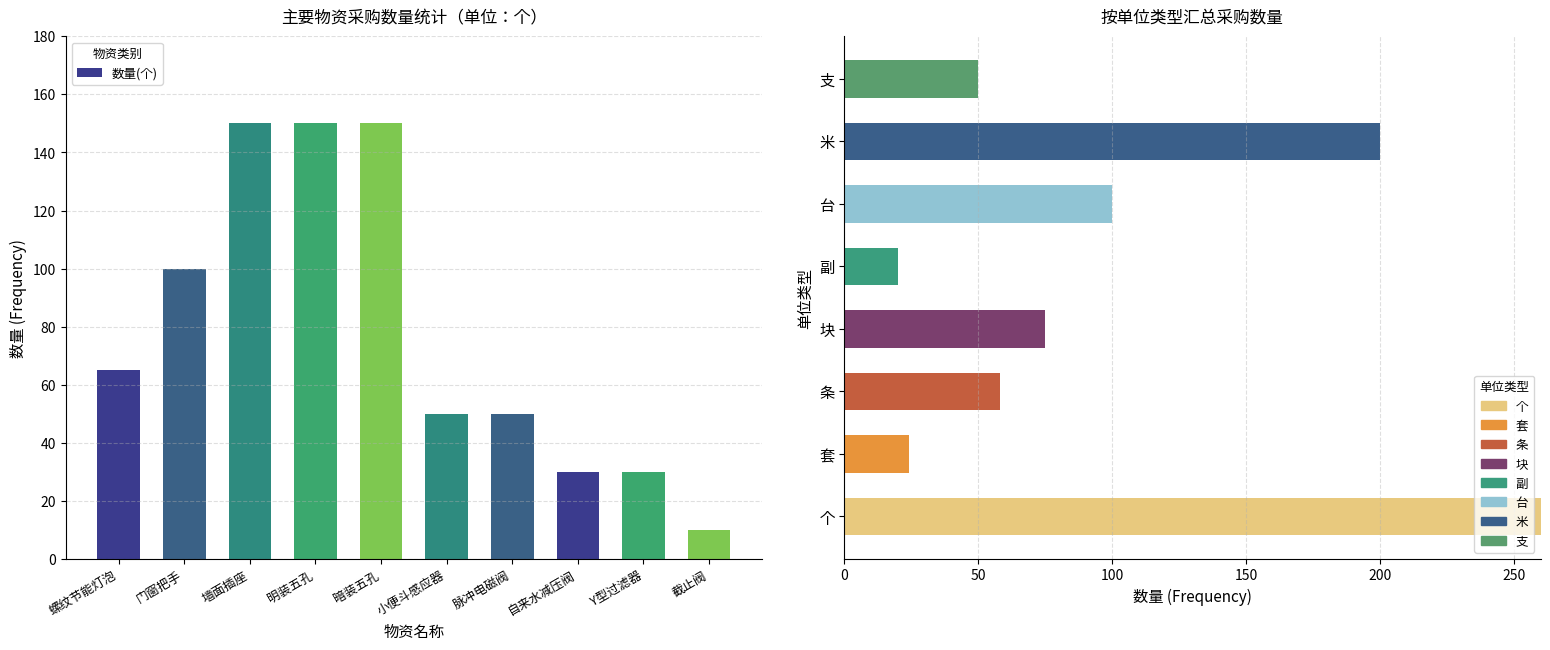

Rank the categories by value from lowest to highest.

截止阀, 自来水减压阀, Y型过滤器, 小便斗感应器, 脉冲电磁阀, 螺纹节能灯泡, 门窗把手, 墙面插座, 明装五孔, 暗装五孔